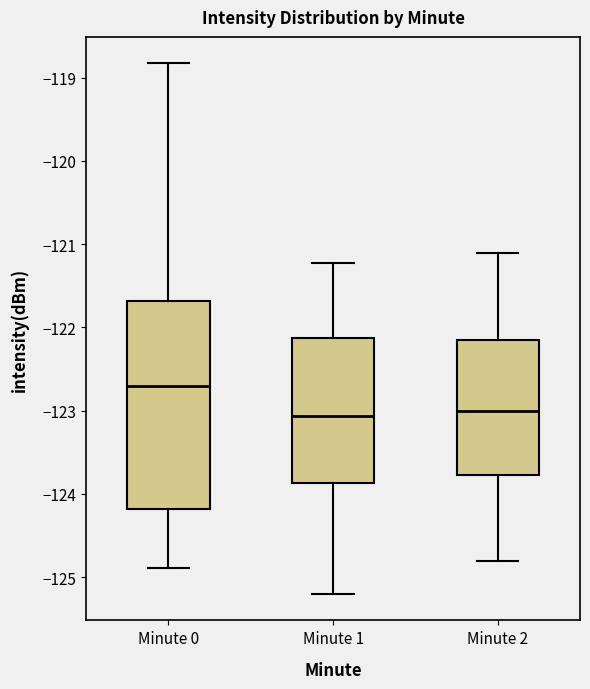

Reading left to right, transcribe this box plot: for each box, give where its median line is, the range the box spans, and where its two whiskers end, as read against the y-axis. The values are not printed on the chart, so give them approximately, as read against the axis.

Minute 0: median -122.7, box -124.2 to -121.7, whiskers -124.9 to -118.8
Minute 1: median -123.1, box -123.9 to -122.1, whiskers -125.2 to -121.2
Minute 2: median -123.0, box -123.8 to -122.1, whiskers -124.8 to -121.1